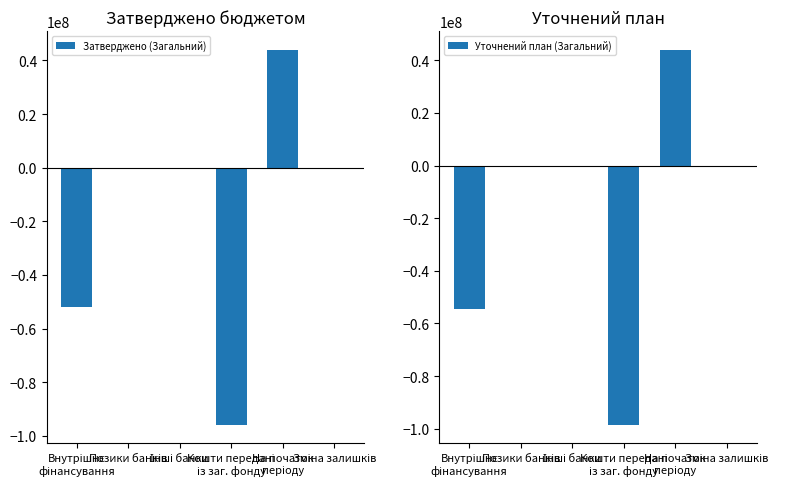

What is the difference between the maximum and minimum values in the Затверджено (Загальний) series?

139753613